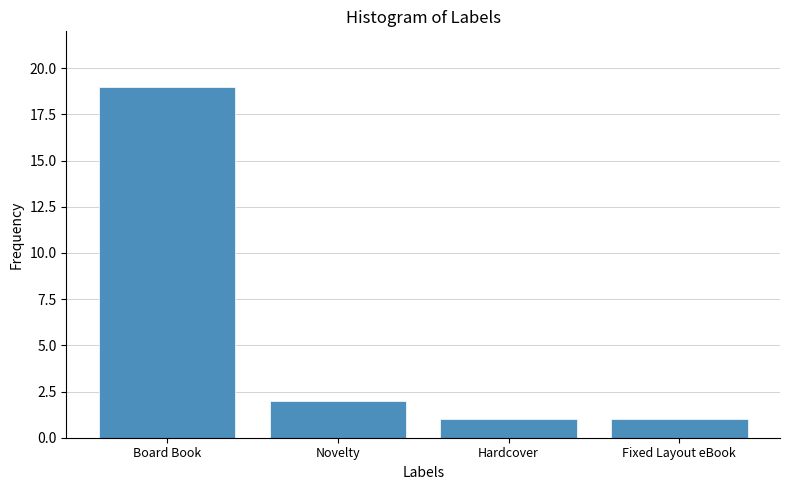

What is the label of the 2nd bar from the right?

Hardcover